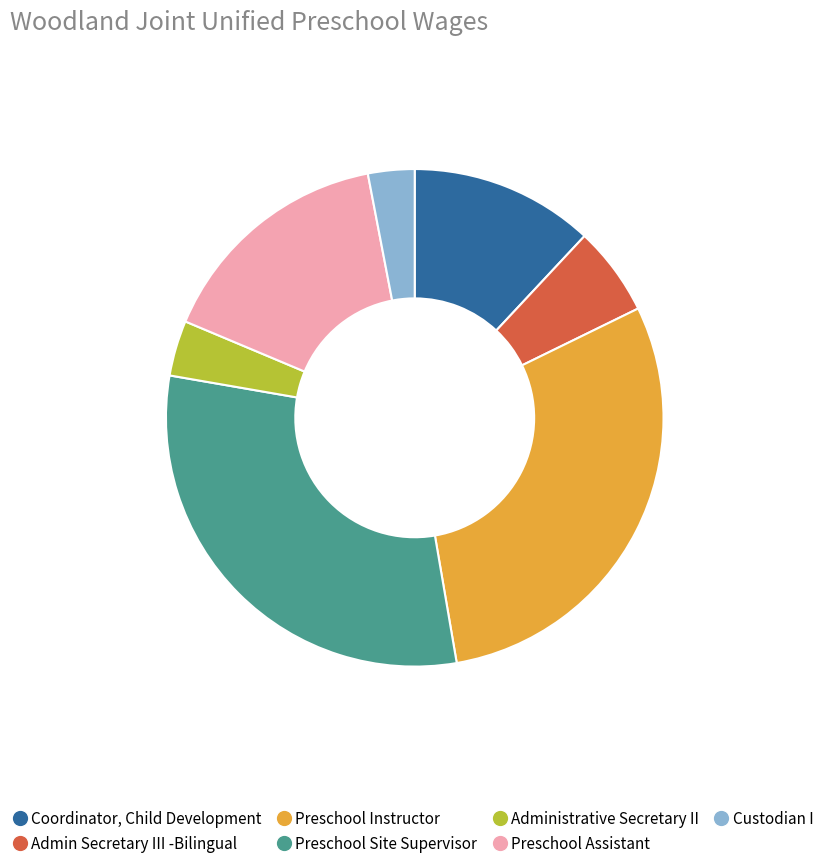

Approximately how many times larger is the value at Administrative Secretary II compared to Coordinator, Child Development?

0.3